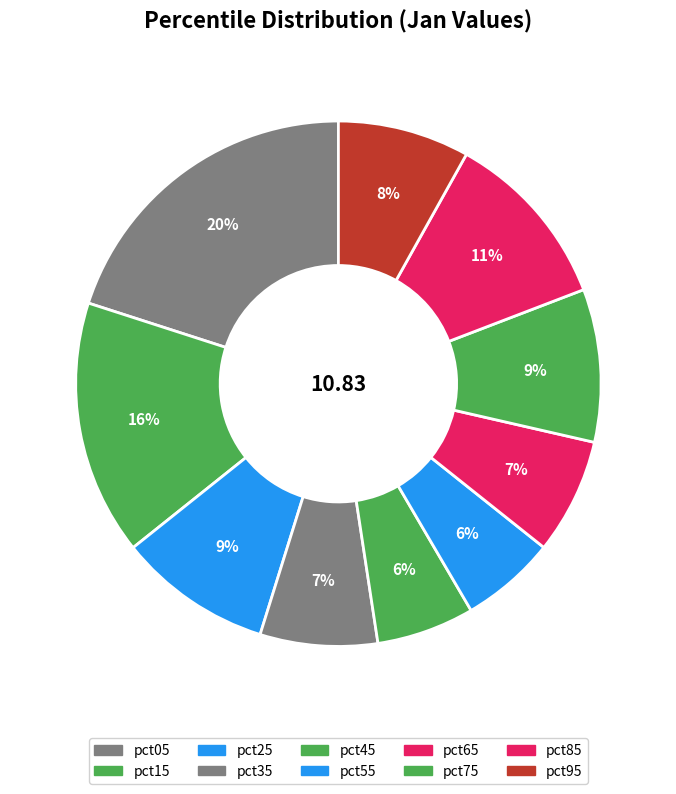

How many slices are in this pie chart?

10